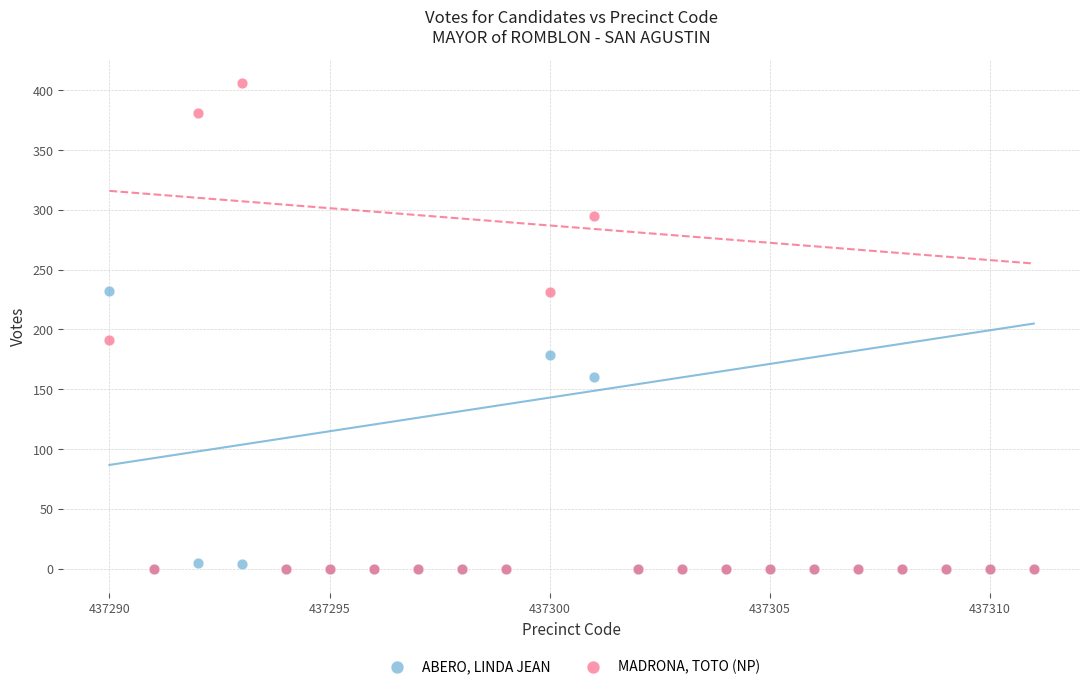

In the MADRONA, TOTO (NP) series, what Y value is closest to 203?

191